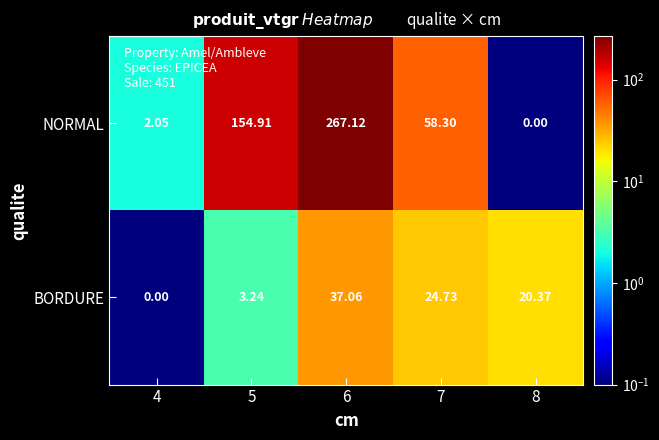

Is the value of BORDURE at 6 greater than the value of NORMAL at 7?

No